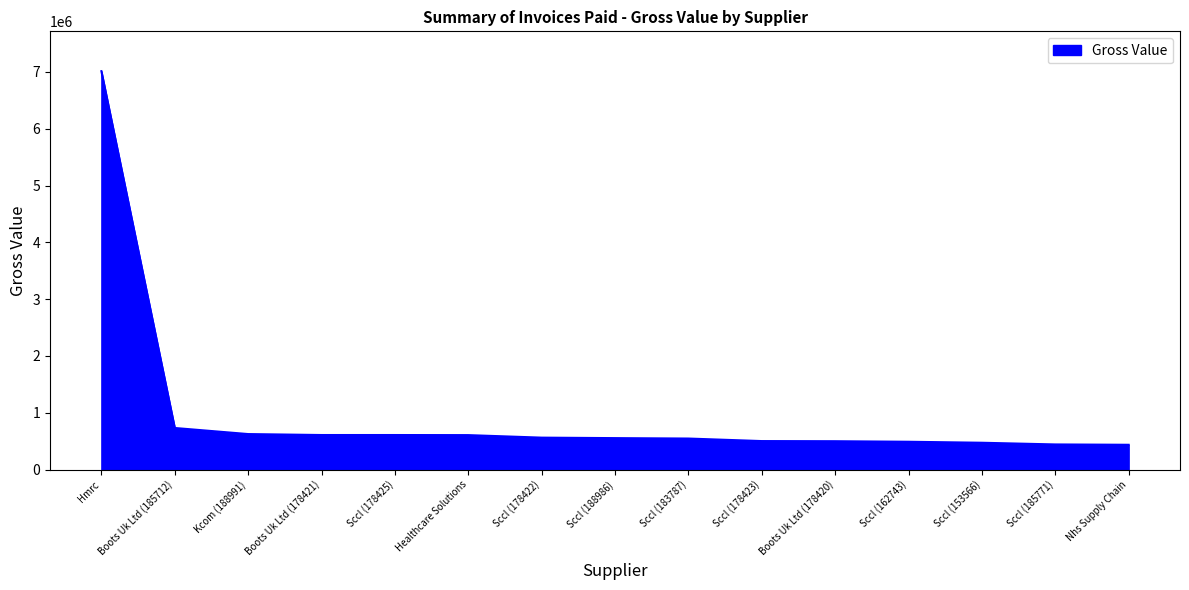

What is the difference between the maximum and minimum values?

6574671.6